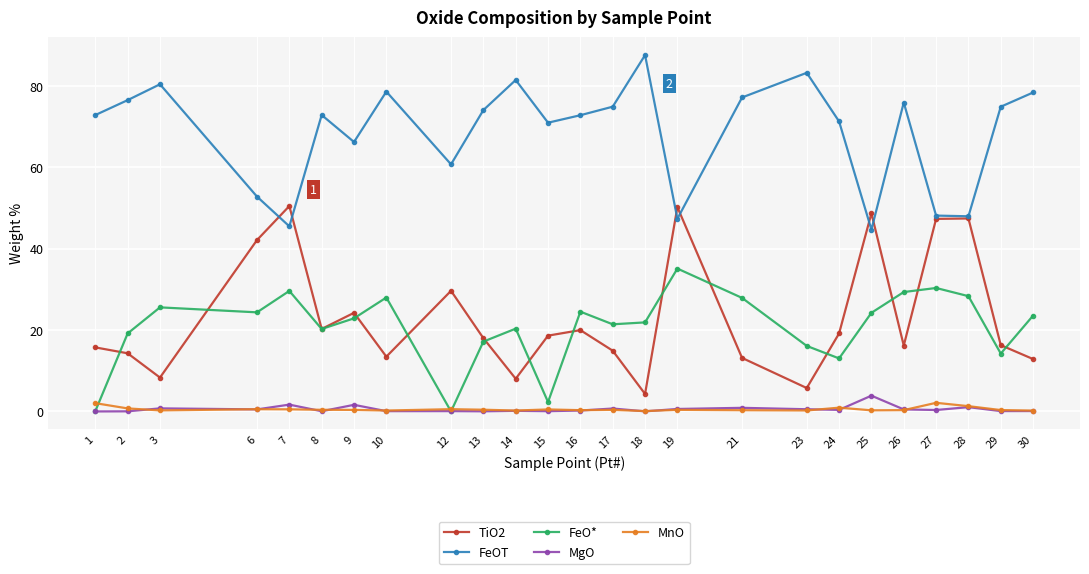

True or false: FeOT and MgO cross at least once.

False